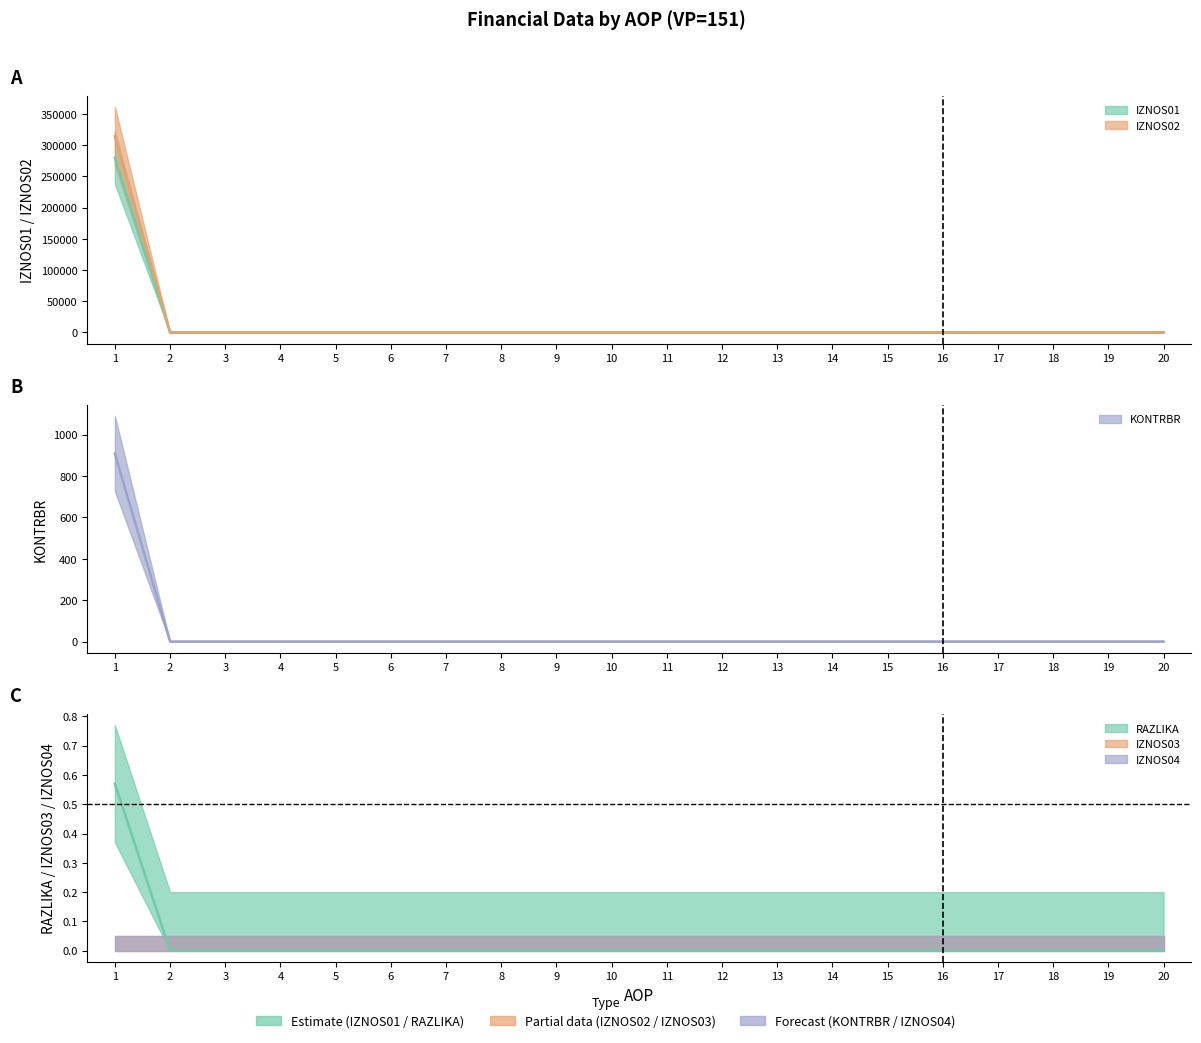

Is the value of IZNOS02 at 11 greater than the value of KONTRBR at 2?

No